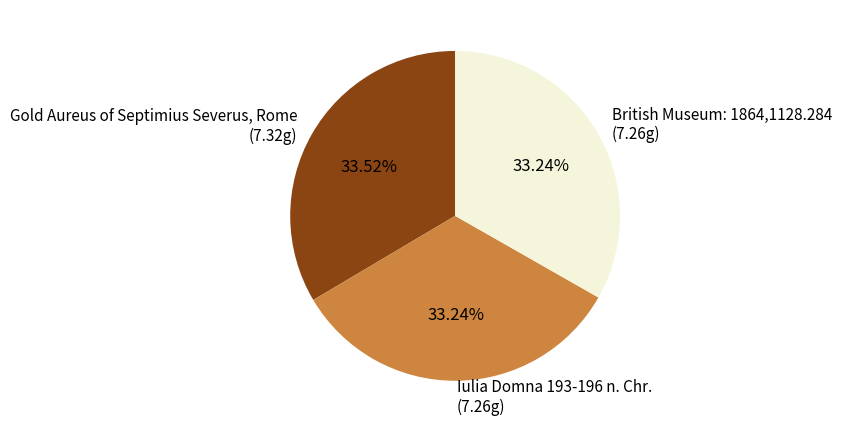

To the nearest percent, what is the average slice percentage?

33%